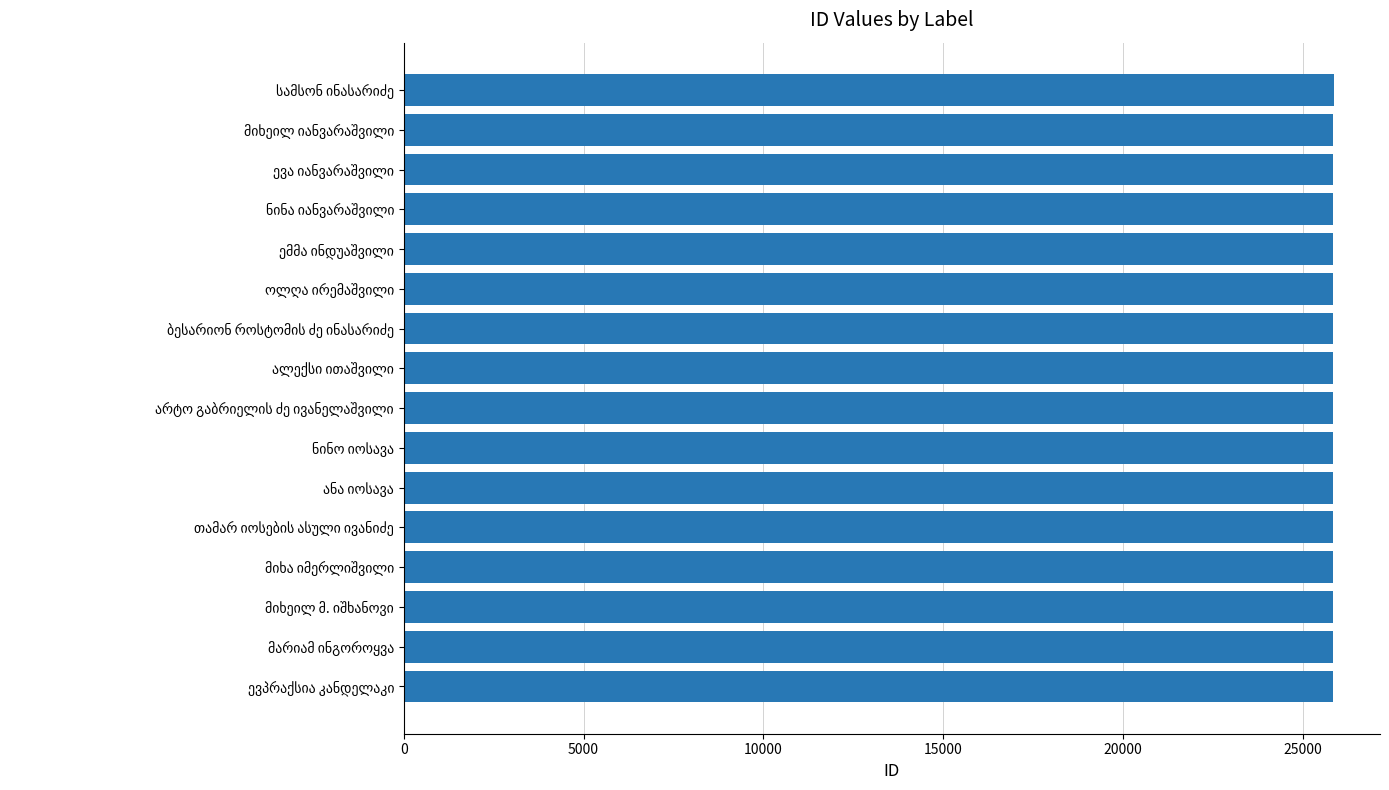

What is the value of the 4th bar from the top?

25849